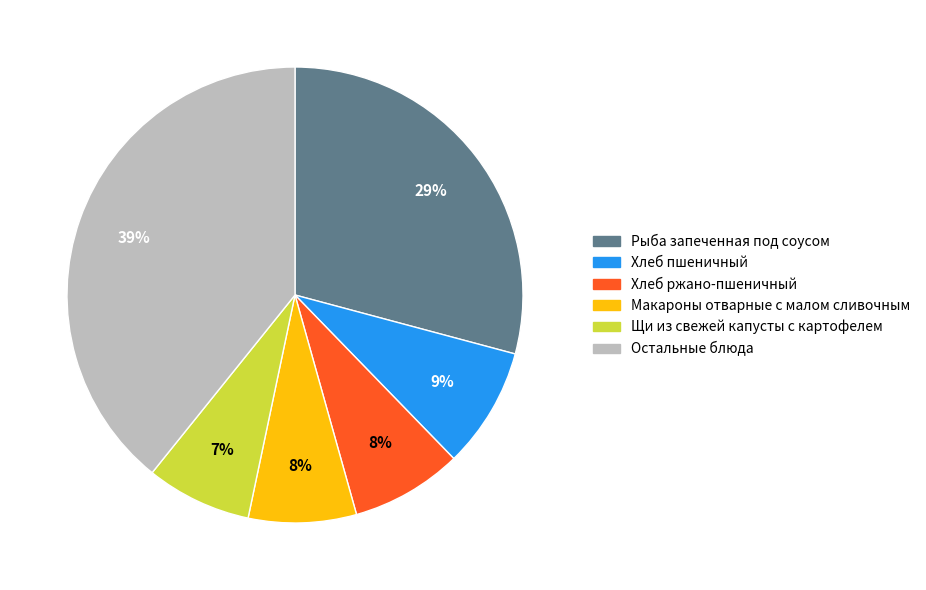

To the nearest percent, what is the difference between the Рыба запеченная под соусом and Хлеб ржано-пшеничный slice percentages?

21%